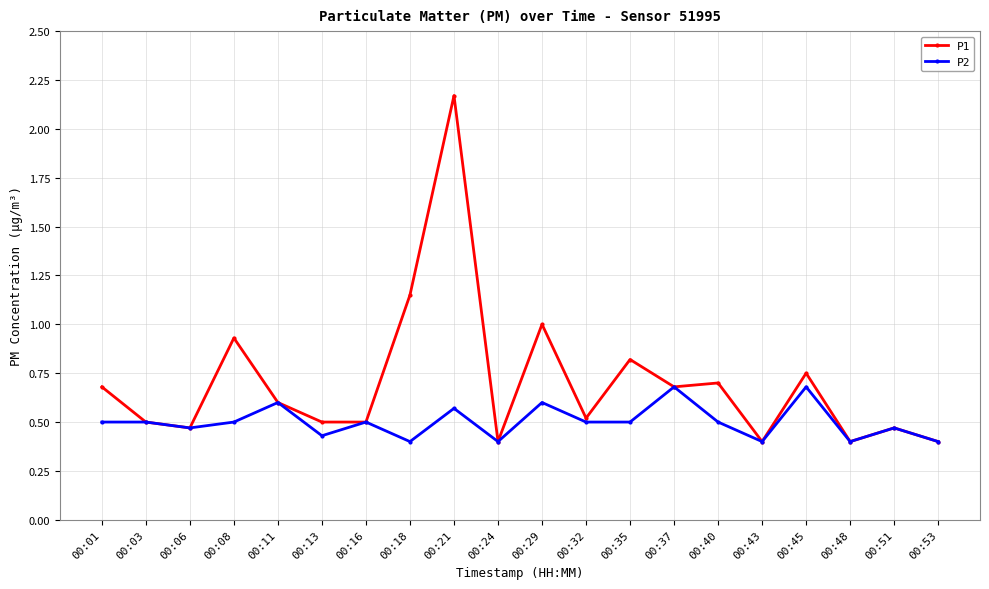

Is the value of P2 at 00:21 greater than the value of P1 at 00:08?

No